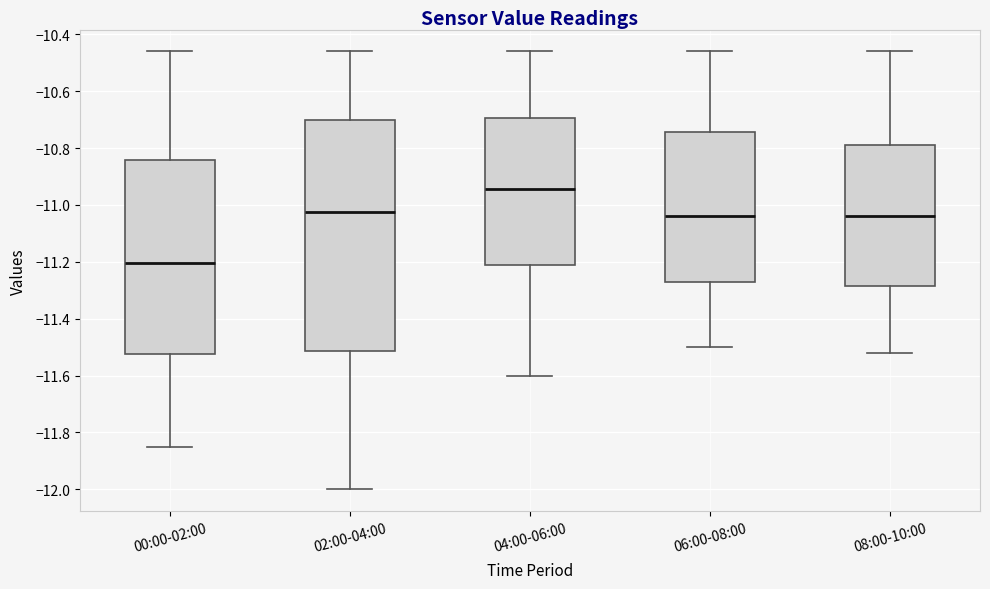

Reading left to right, transcribe this box plot: for each box, give where its median line is, the range the box spans, and where its two whiskers end, as read against the y-axis. The values are not printed on the chart, so give them approximately, as read against the axis.

00:00-02:00: median -11.20, box -11.52 to -10.84, whiskers -11.84 to -10.46
02:00-04:00: median -11.02, box -11.52 to -10.70, whiskers -12.00 to -10.46
04:00-06:00: median -10.94, box -11.22 to -10.70, whiskers -11.60 to -10.46
06:00-08:00: median -11.04, box -11.26 to -10.74, whiskers -11.50 to -10.46
08:00-10:00: median -11.04, box -11.28 to -10.78, whiskers -11.52 to -10.46